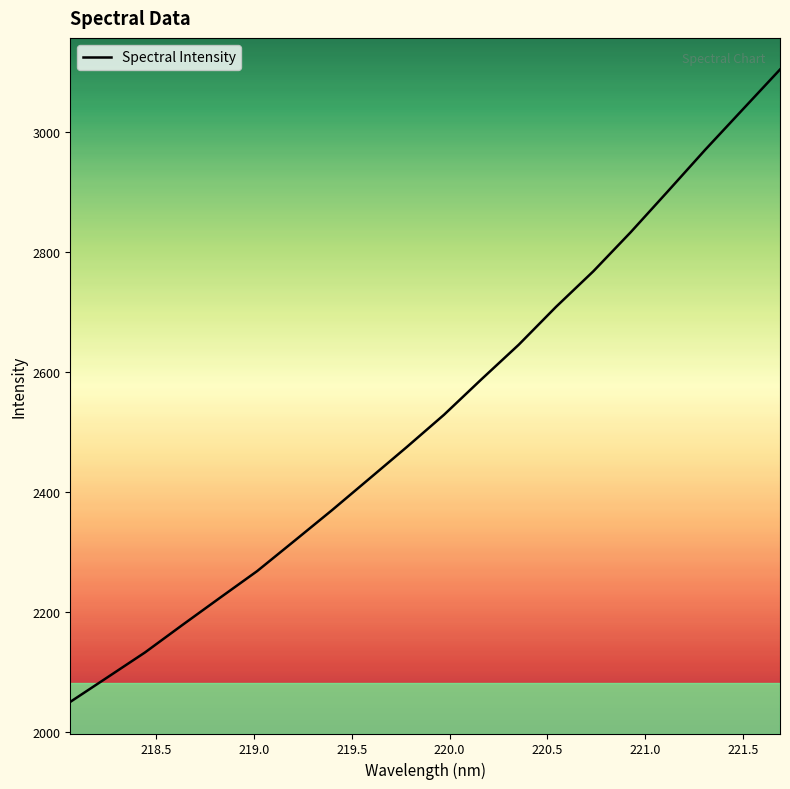

What is the smallest value displayed?

2050.3